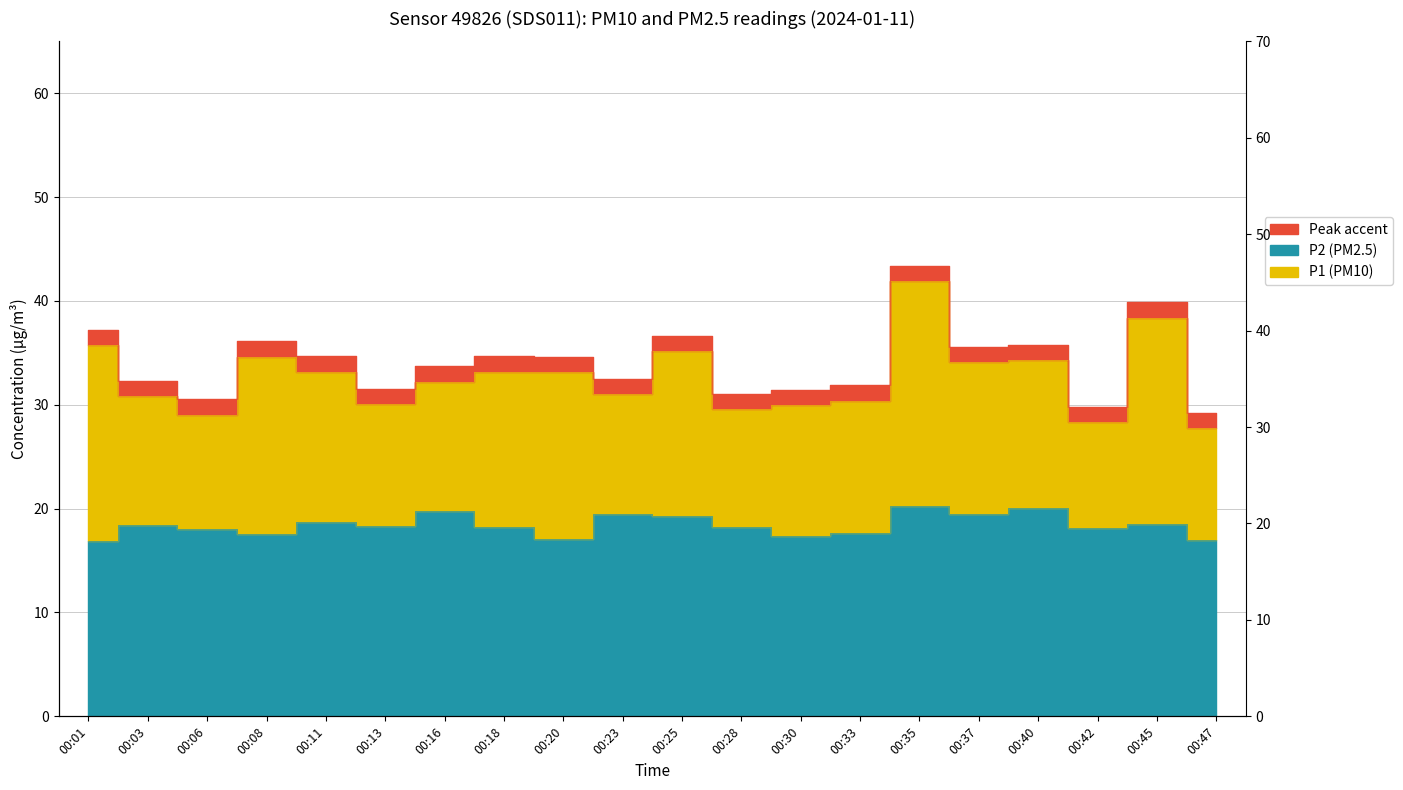

Is the value of P2 at 00:16 greater than the value of P1 at 00:28?

No